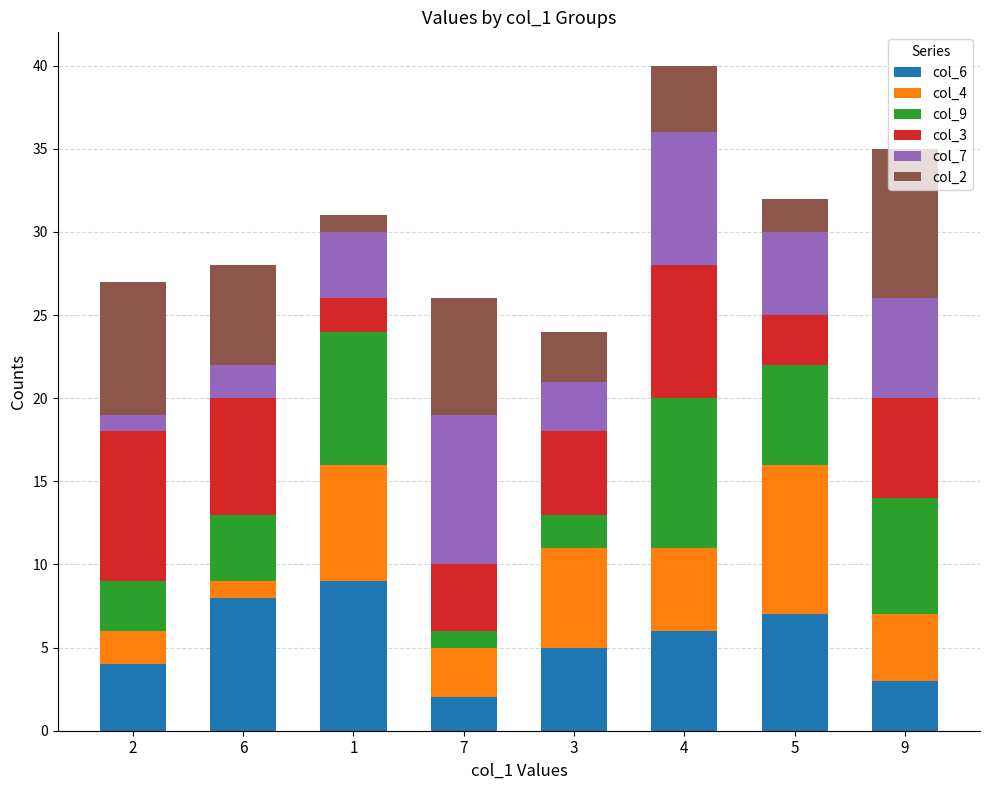

The col_6 series shows 9 at 1. True or false?

True